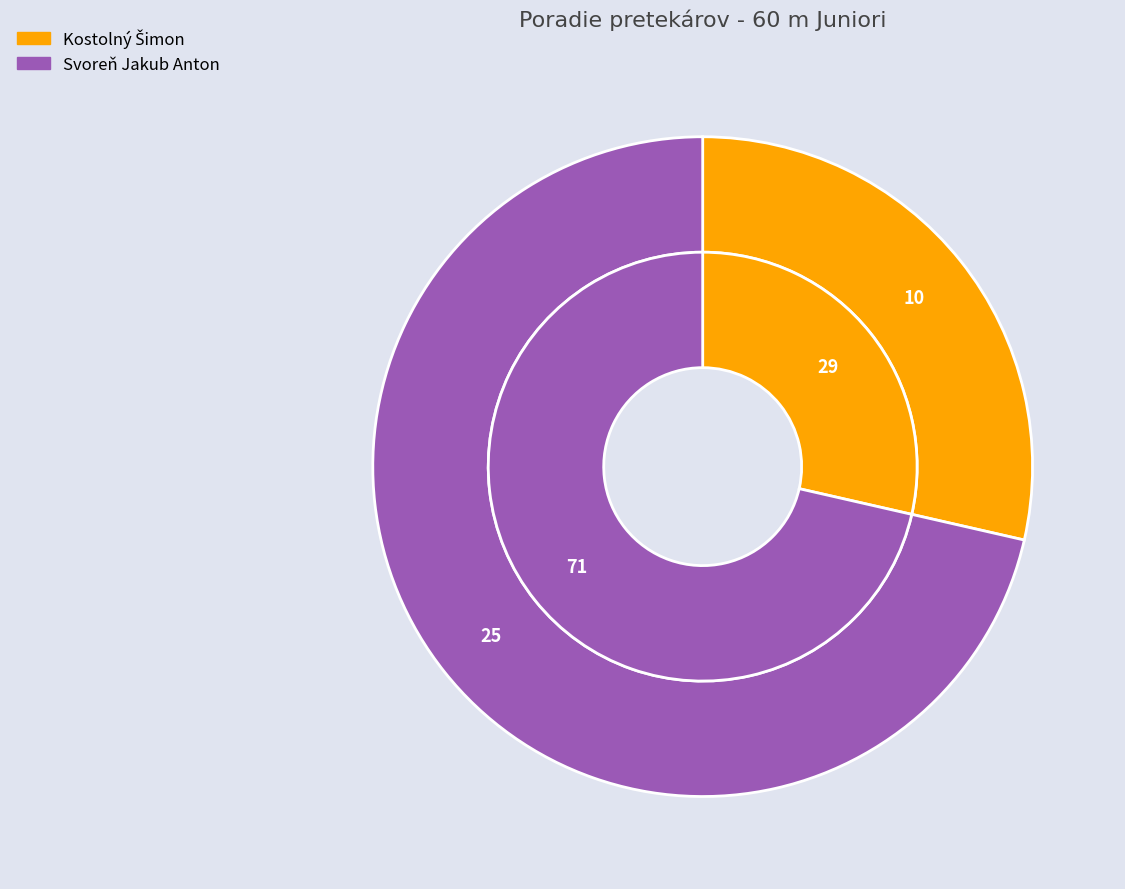

How many slices are in this pie chart?

2